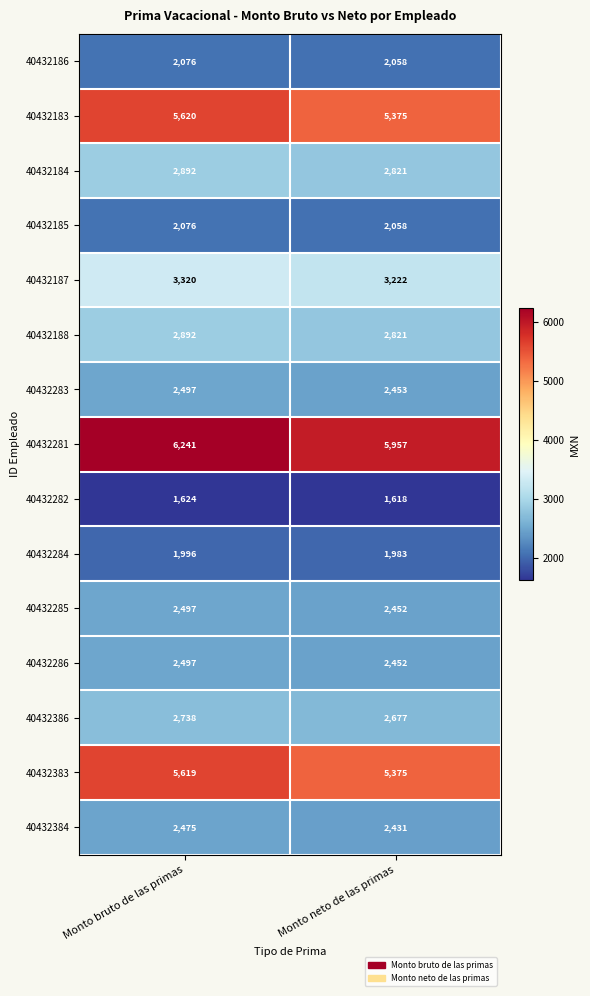

Rank the categories by 40432282 value from lowest to highest.

Monto neto de las primas, Monto bruto de las primas